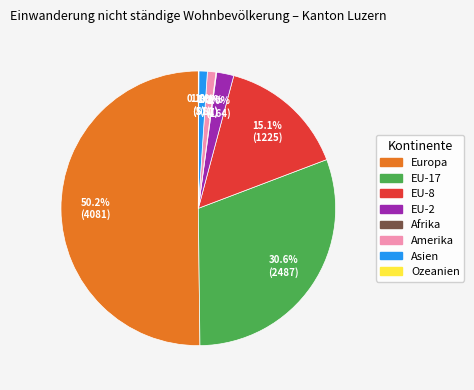

Approximately how many times larger is the value at EU-2 compared to Asien?

2.0